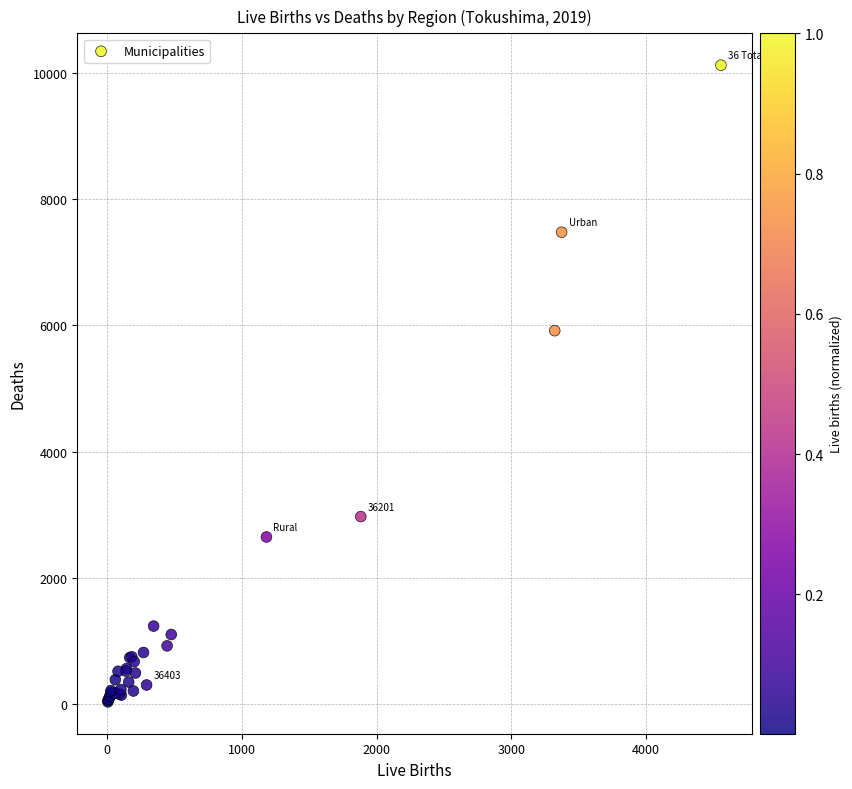

What Y value in the scatter plot is closest to 5080?

5918